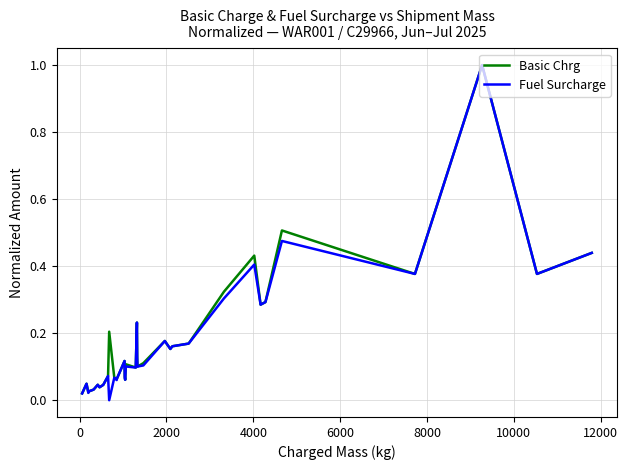

What is the maximum value for Fuel Surcharge?

1.0